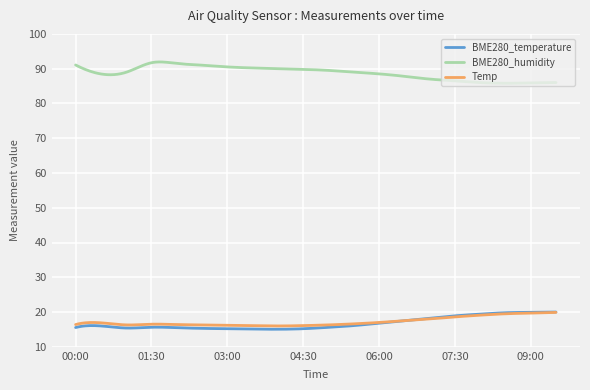

How many lines are shown in the chart?

3